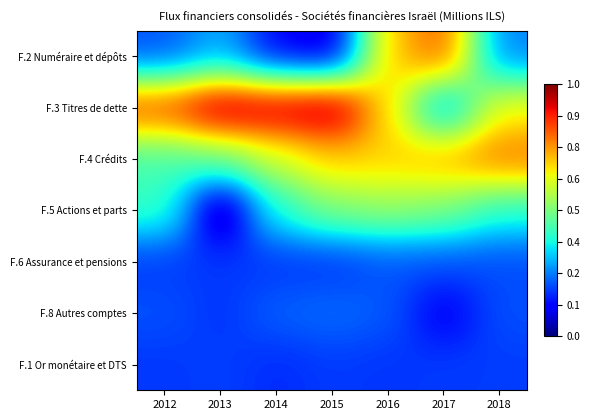

What is the spread (max minus min) of values at 2016?

0.5